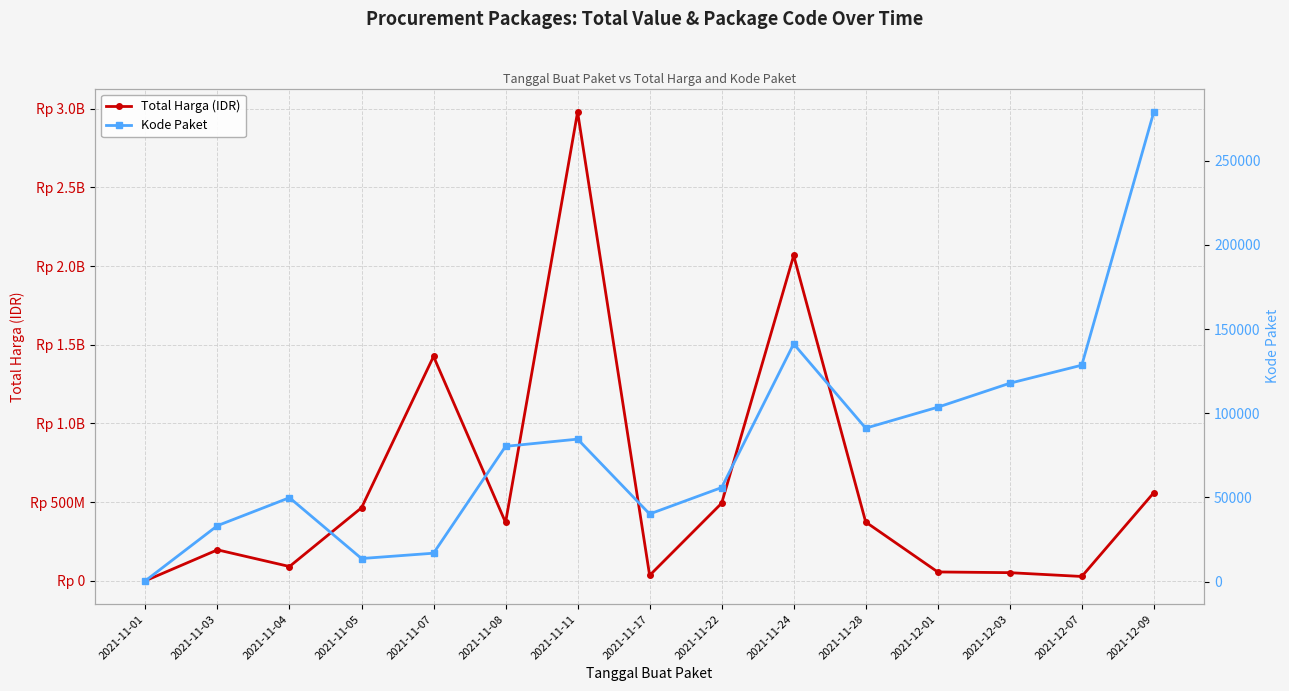

The Kode Paket series shows 278933 at 2021-12-09. True or false?

True